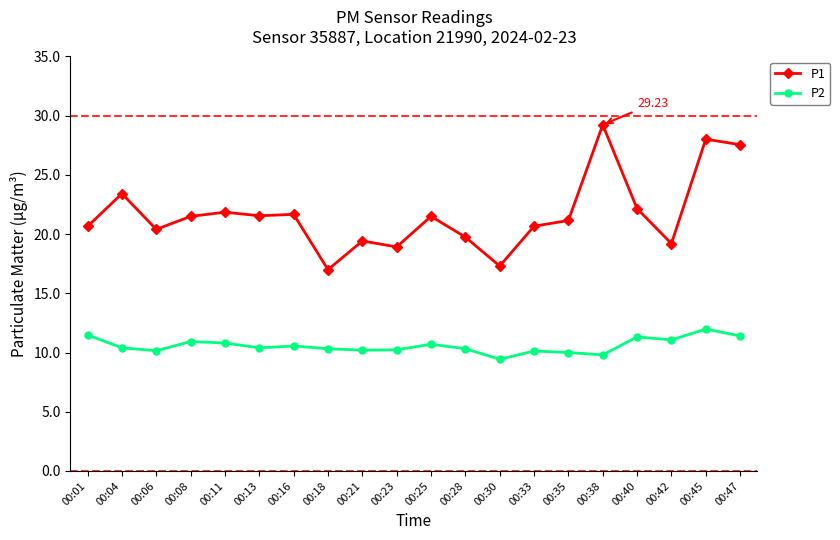

What are all the series names shown in the legend?

P1, P2